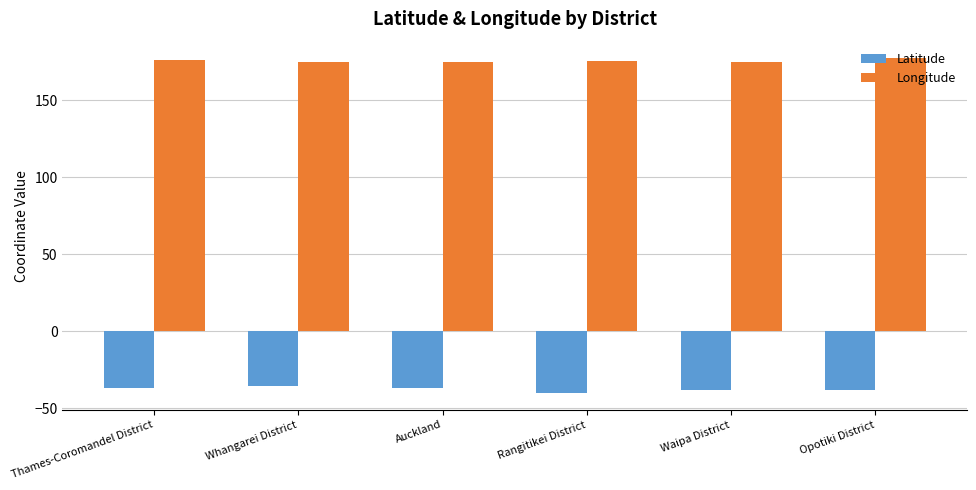

What is the spread (max minus min) of values at Rangitikei District?

215.5